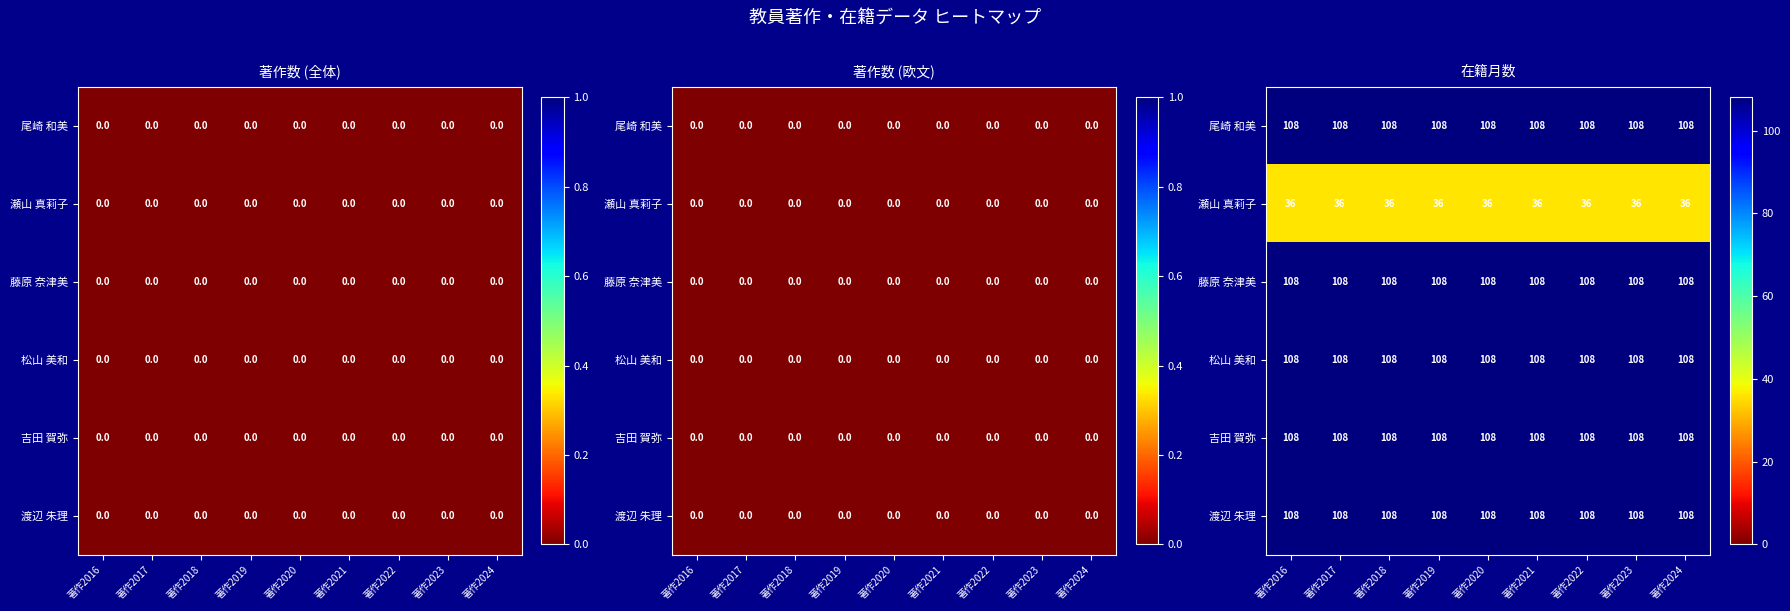

Which has a higher value, 著作2020 or 著作2022?

著作2020